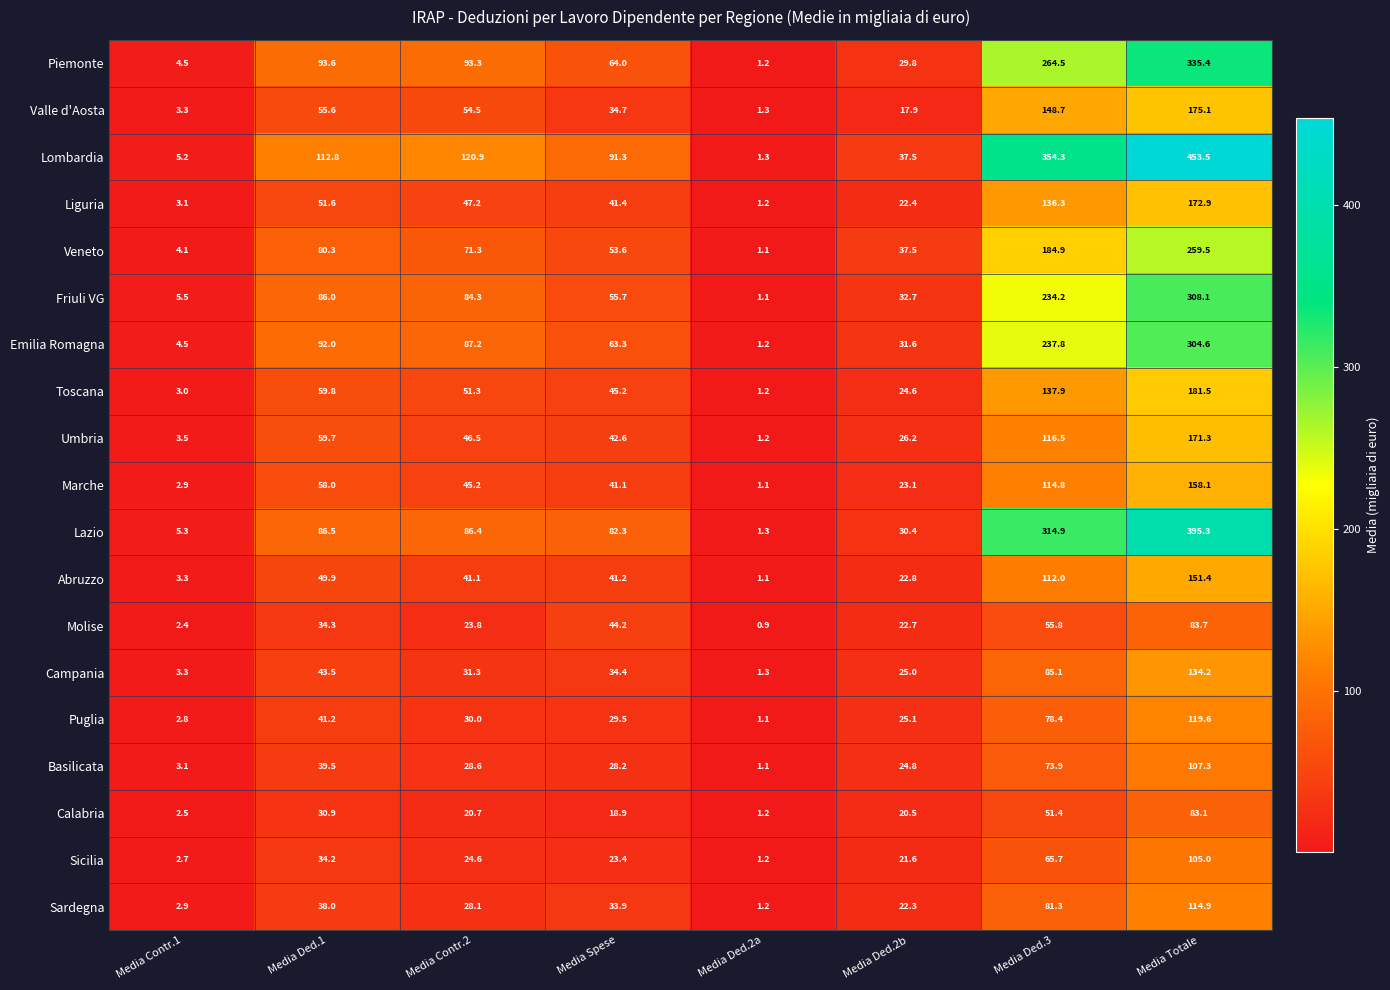

What is the smallest value displayed?

0.9